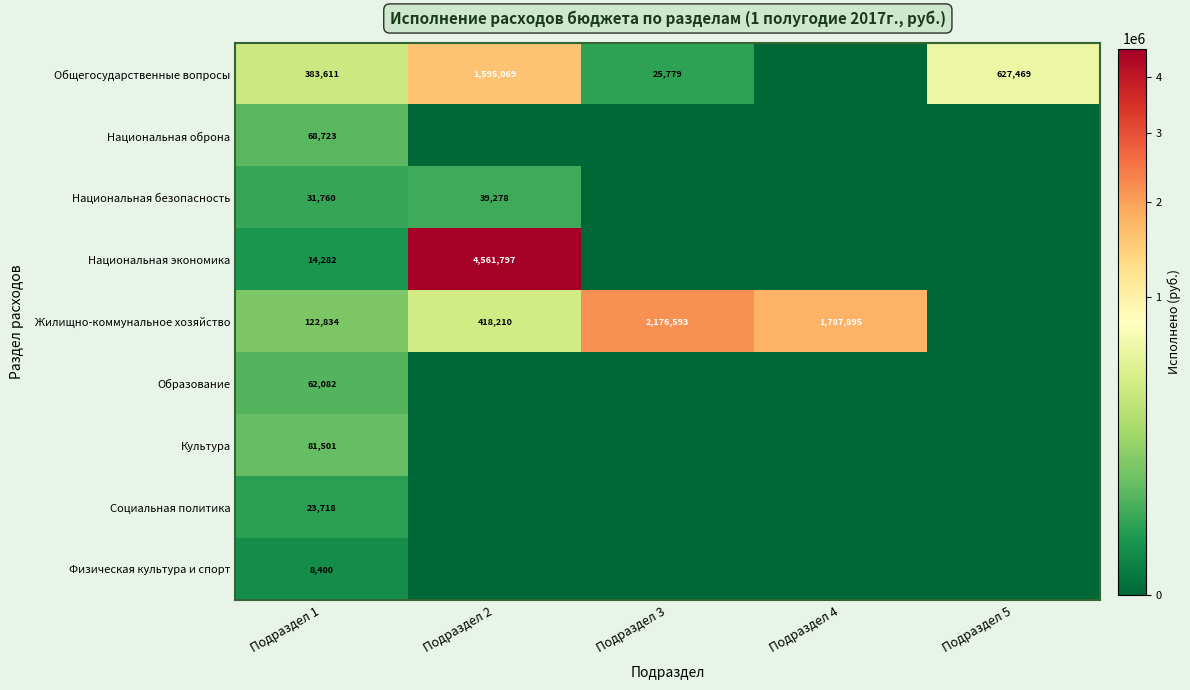

Rank the series at Подраздел 1 from lowest to highest value.

Физическая культура и спорт, Национальная экономика, Социальная политика, Национальная безопасность, Образование, Национальная оброна, Культура, Жилищно-коммунальное хозяйство, Общегосударственные вопросы